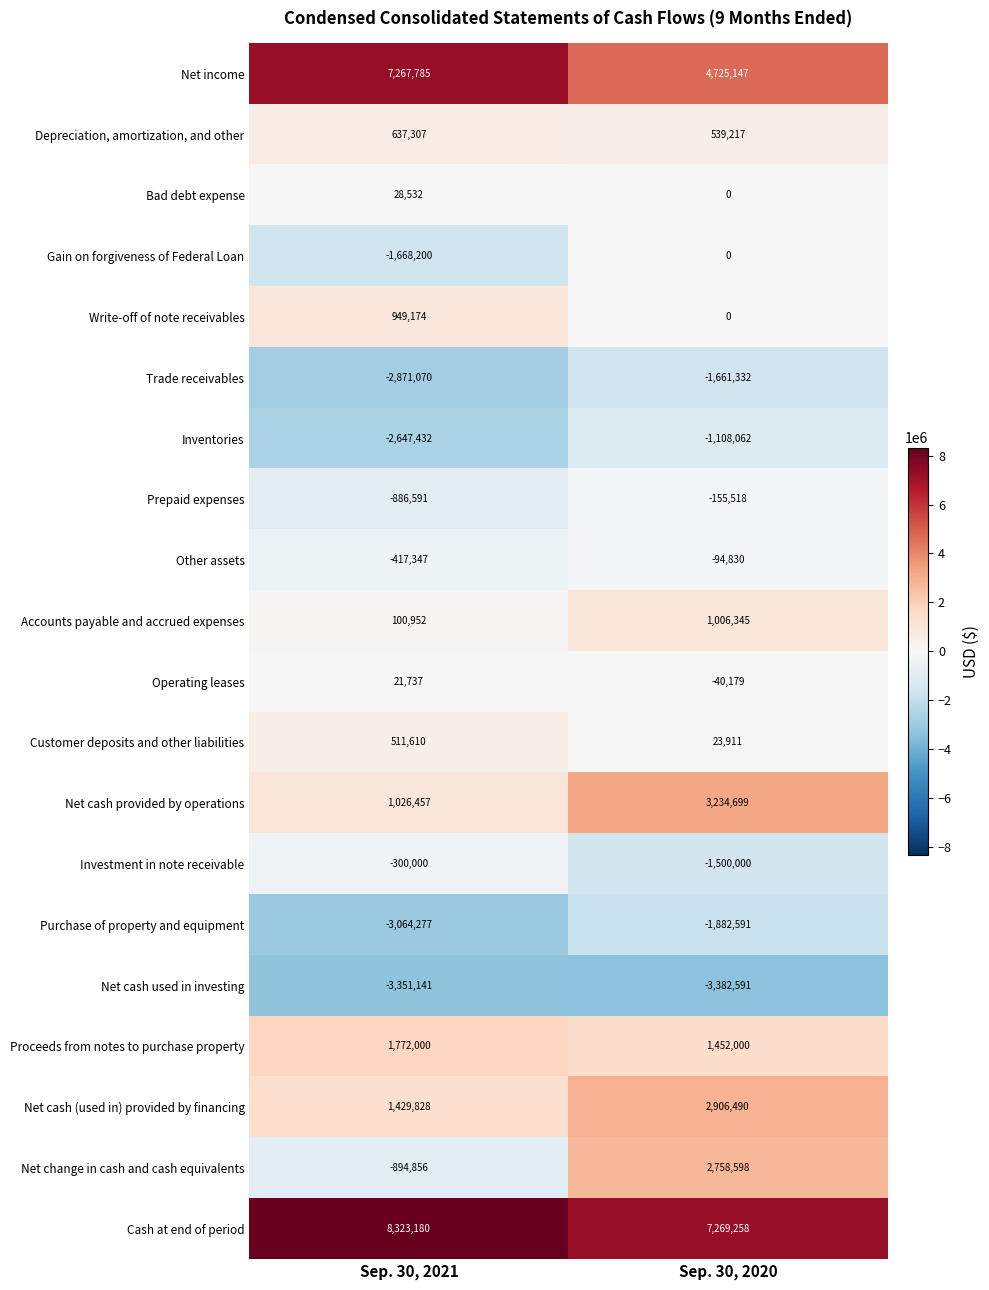

Count the number of categories in the chart.

2